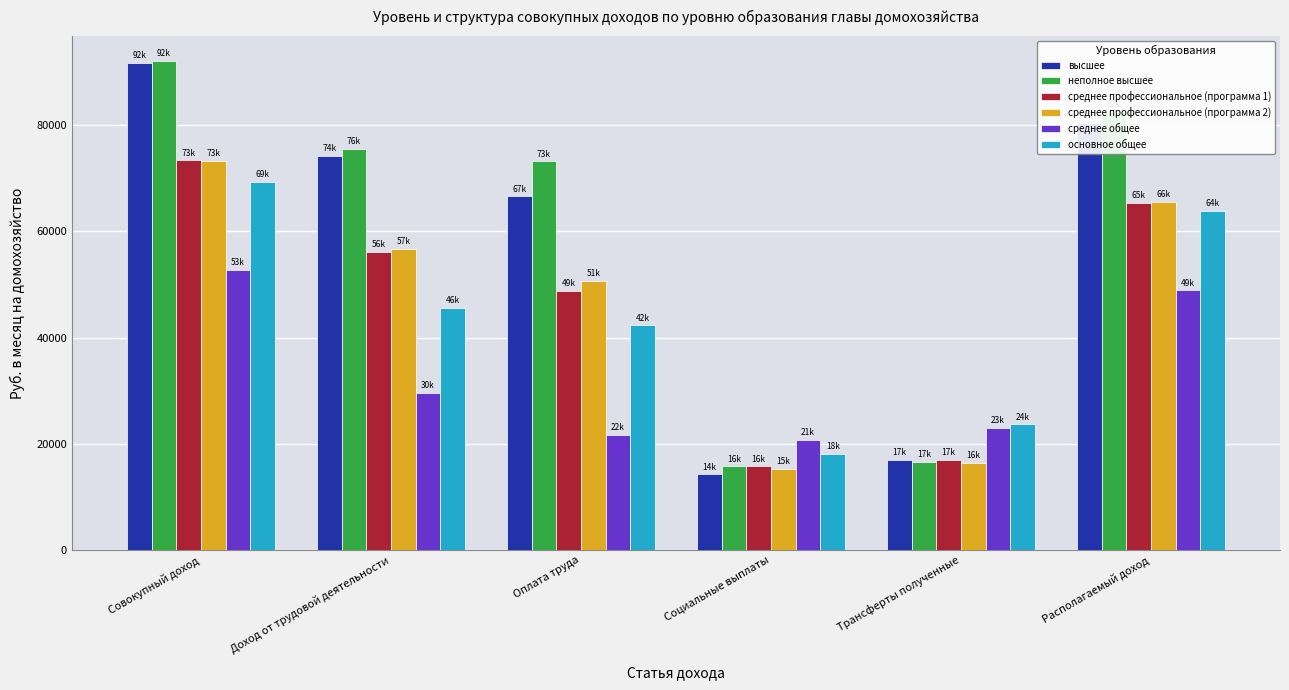

What are all the series names shown in the legend?

высшее, неполное высшее, среднее профессиональное (программа 1), среднее профессиональное (программа 2), среднее общее, основное общее